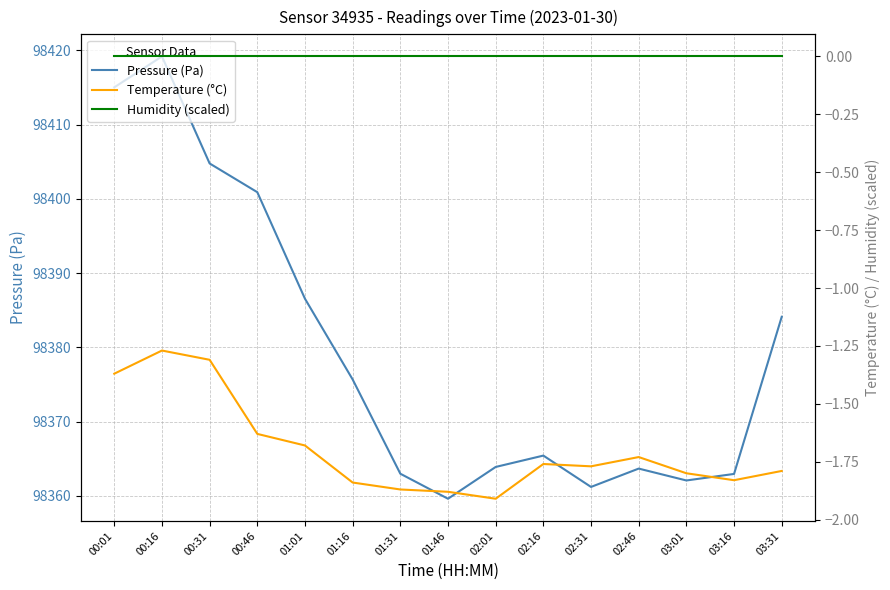

How many interior local peaks does the Temperature (°C) series have?

3